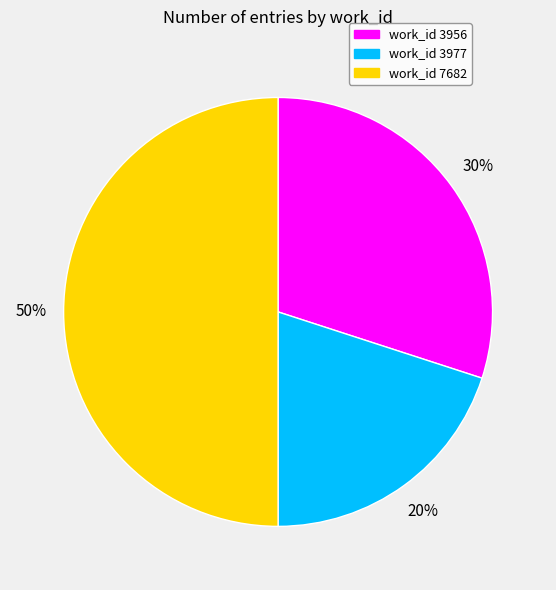

To the nearest percent, what is the difference between the largest and smallest slice percentages?

30%